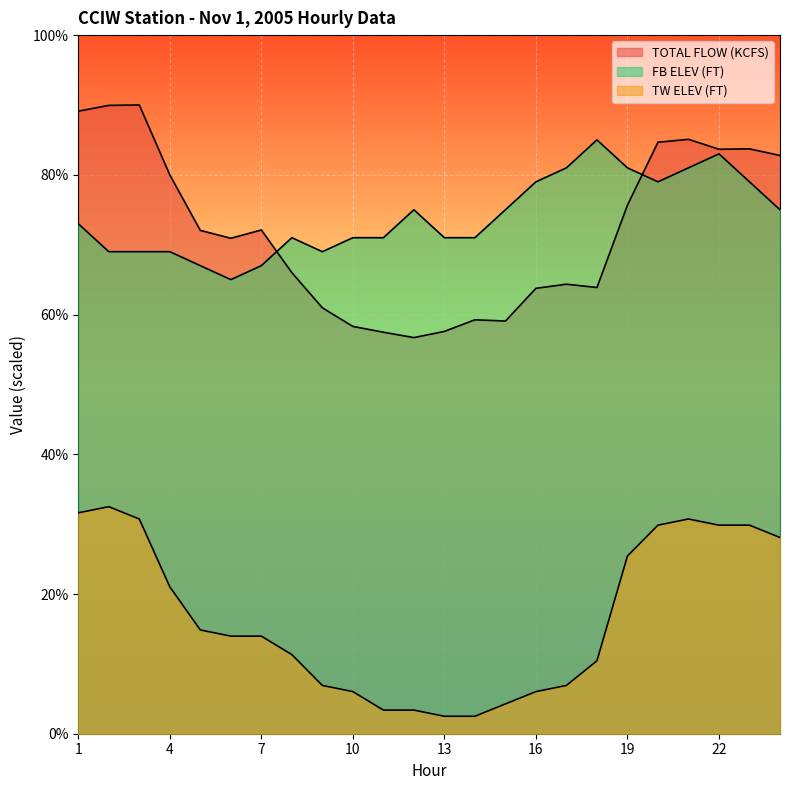

Count the number of categories in the chart.

24